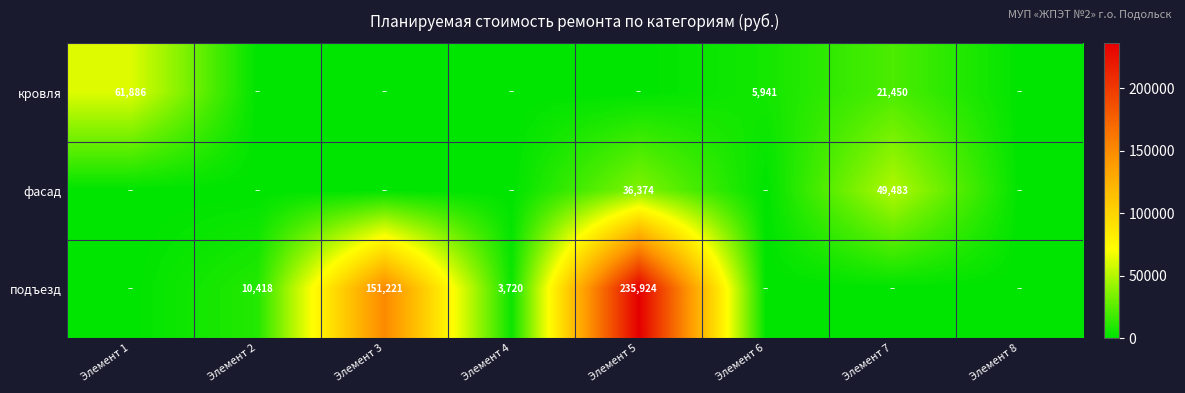

True or false: кровля has a value of 8400 at Элемент 6.

False